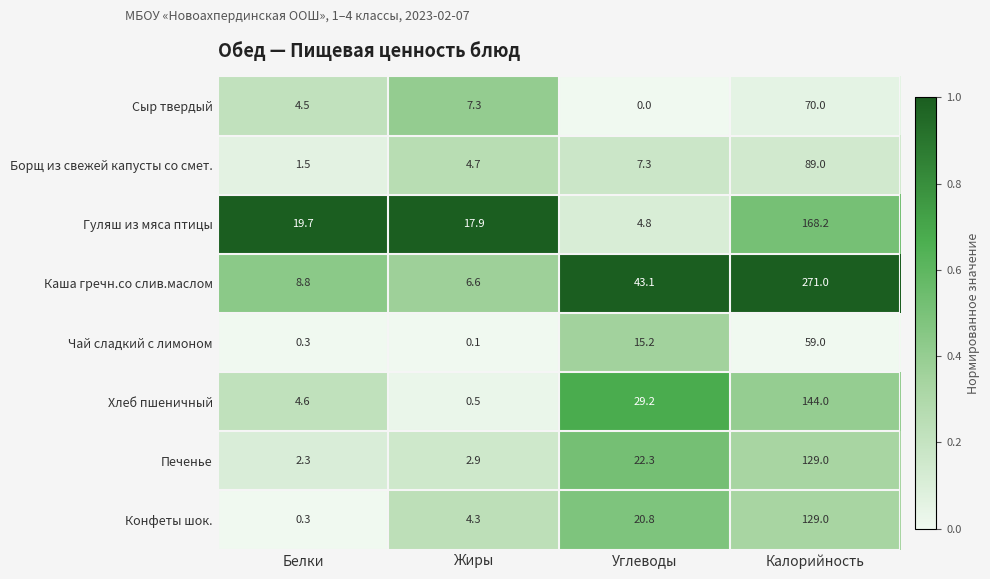

The Каша гречн.со слив.маслом series shows 43.1 at Углеводы. True or false?

True